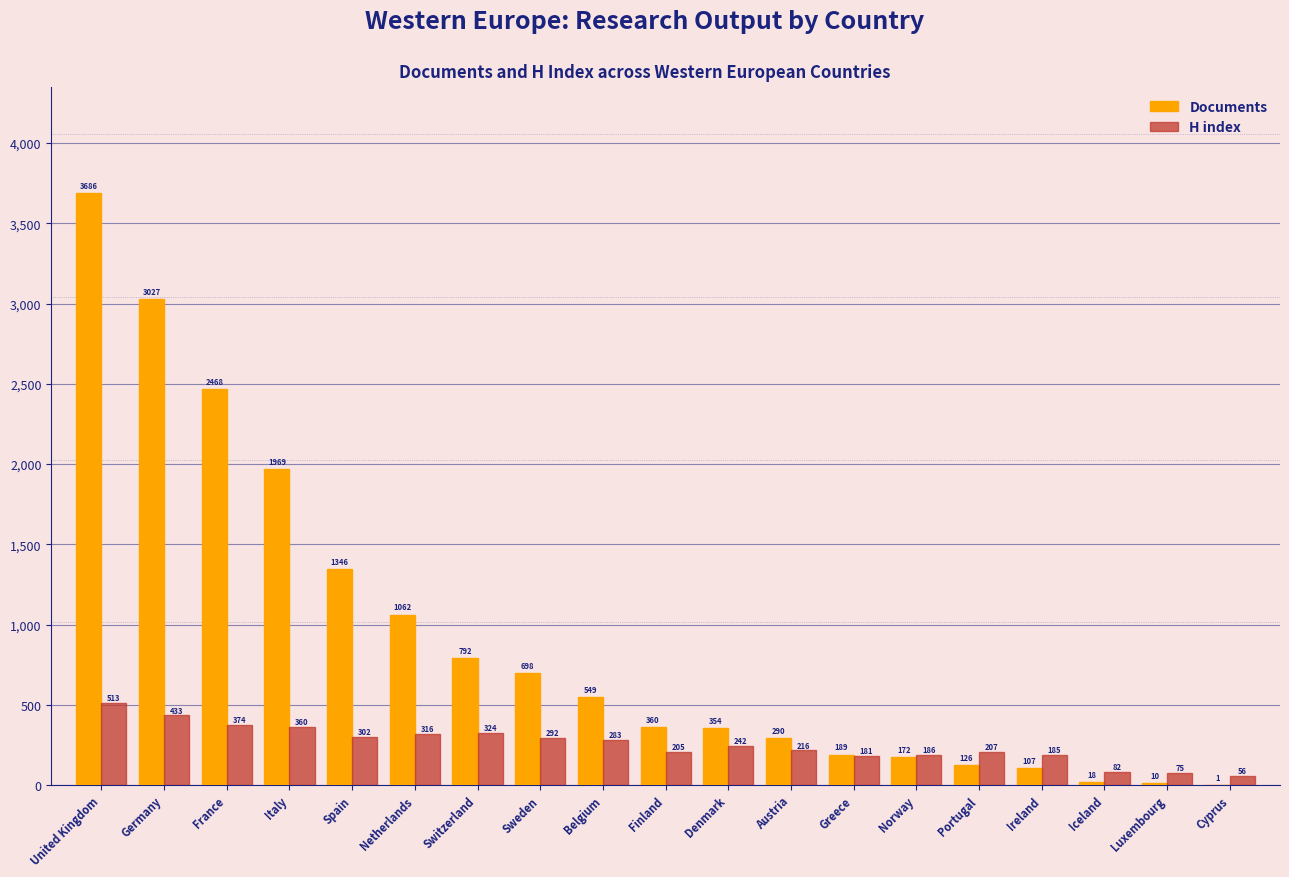

What is the sum of all H index values?

4832